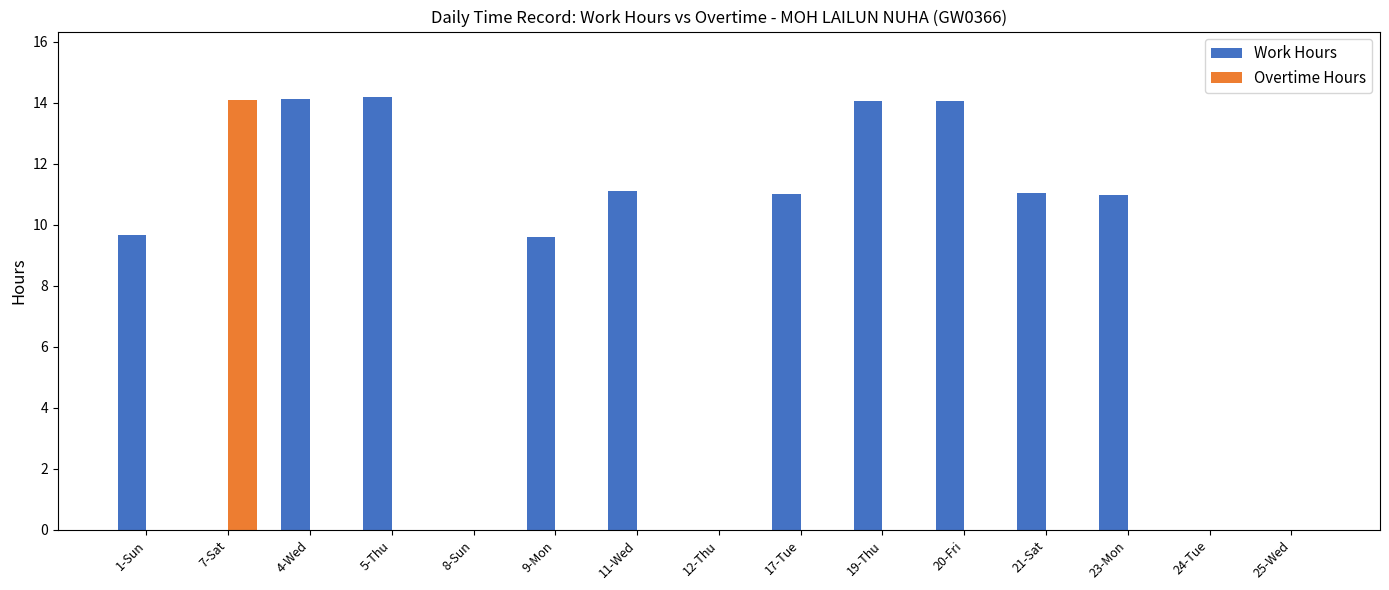

Between 11-Wed and 20-Fri, which series saw the biggest shift?

Work Hours